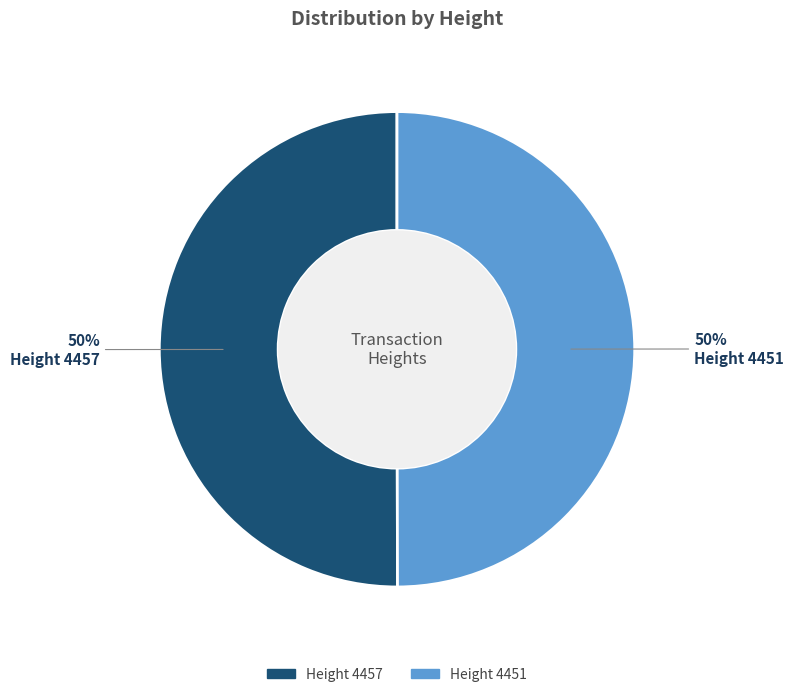

Count the number of slices in the pie.

2